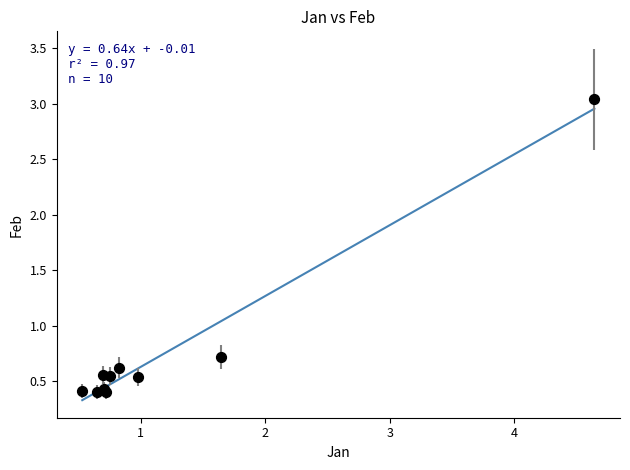

What Y value in the scatter plot is closest to 1?

0.7